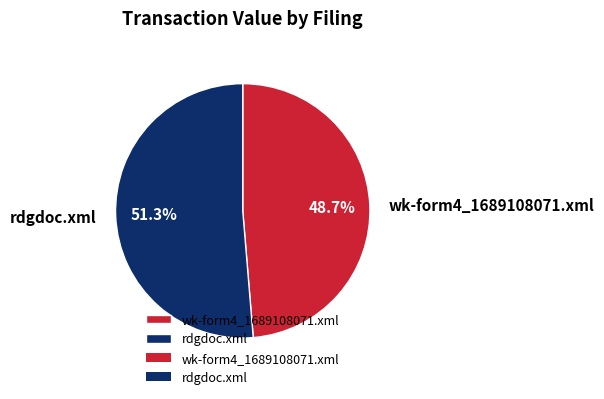

The wk-form4_1689108071.xml slice represents 43% of the pie. True or false?

False